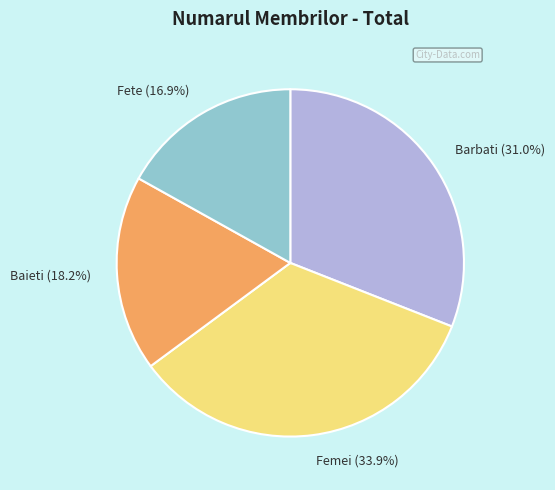

Approximately how many times larger is the value at Fete (16.9%) compared to Baieti (18.2%)?

0.9